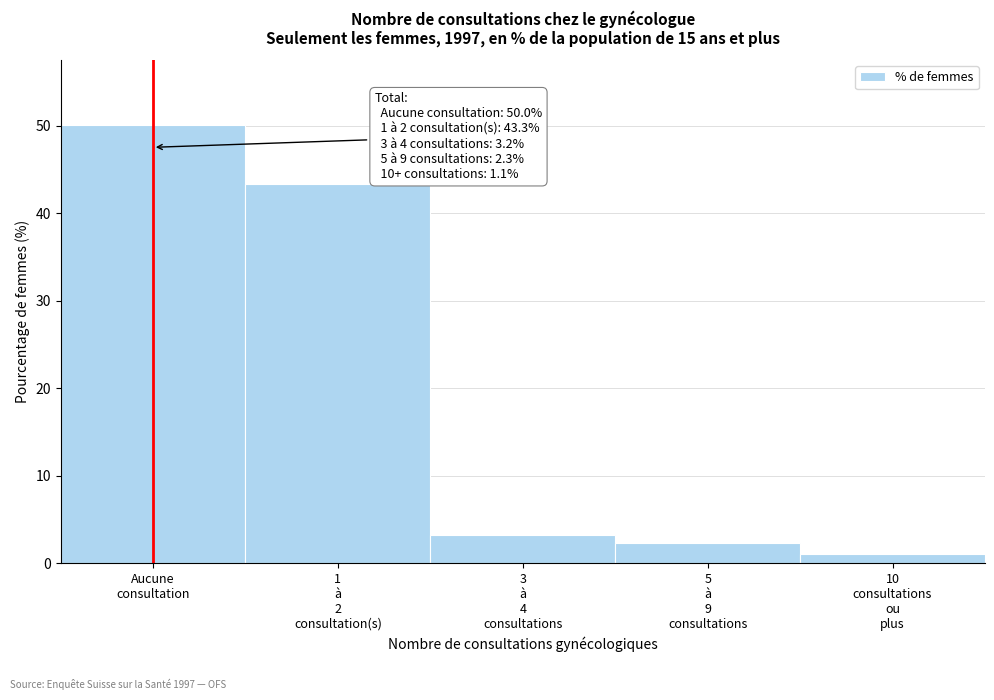

Reading left to right, what are all the values shown in this chart?

50.0	43.3	3.2	2.3	1.1